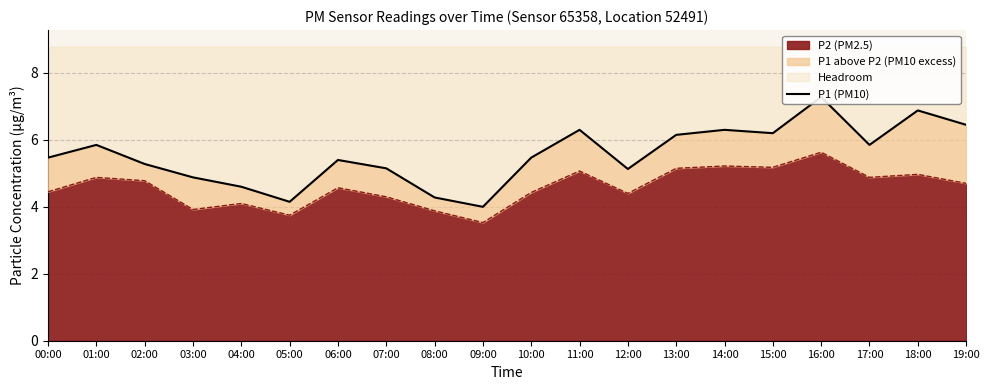

Reading left to right, what are all the values shown in this chart?

5.5	5.8	5.3	4.9	4.6	4.2	5.4	5.2	4.3	4.0	5.5	6.3	5.1	6.2	6.3	6.2	7.3	5.8	6.9	6.5